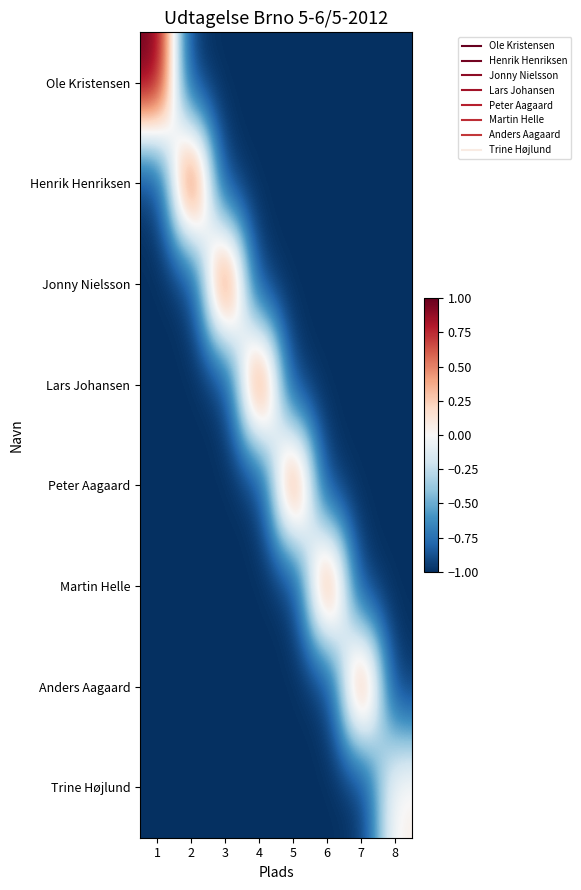

Which has a higher value, 3 or 5?

3